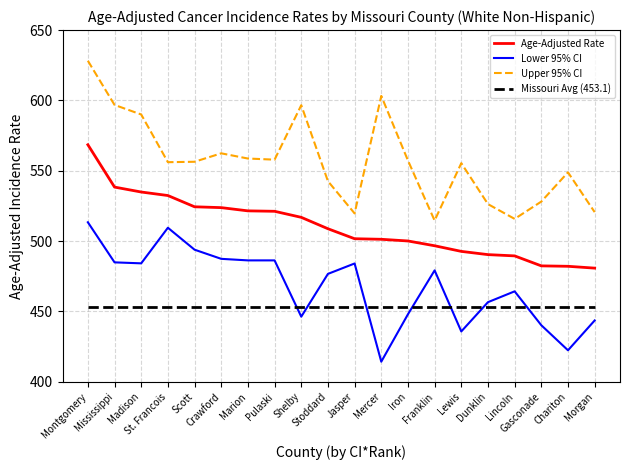

Which label corresponds to the largest value in the chart?

Montgomery